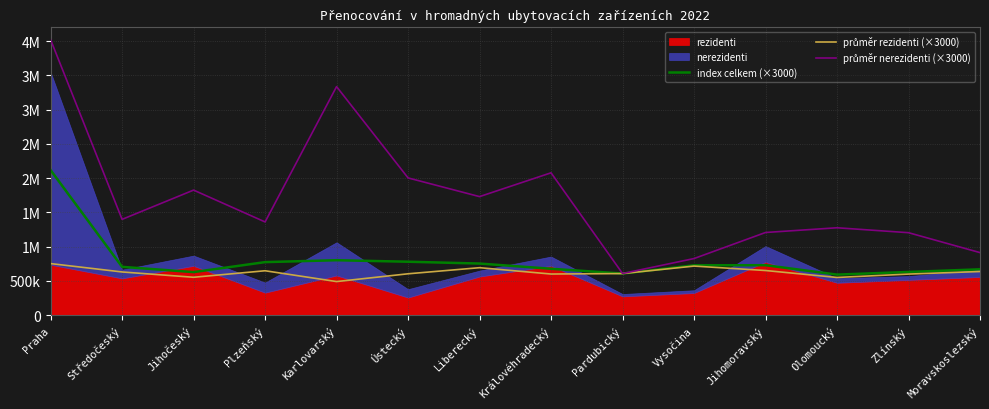

What is the label of the 10th point from the right?

Karlovarský